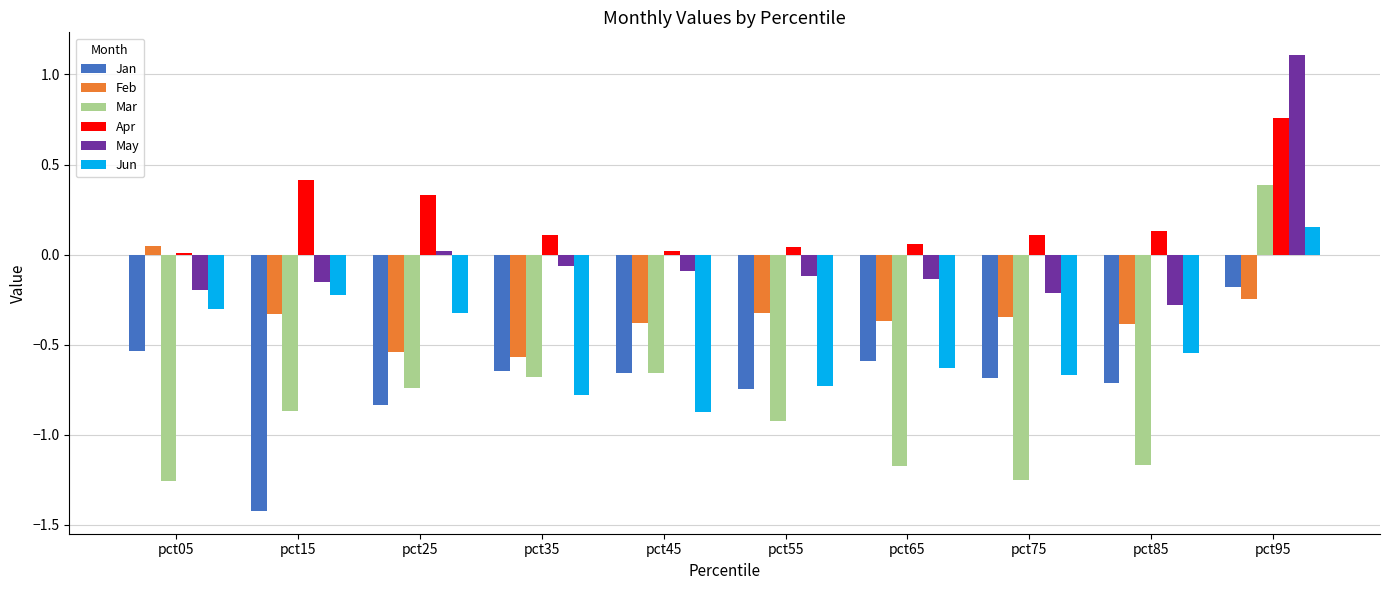

Does the chart contain stacked bars?

No